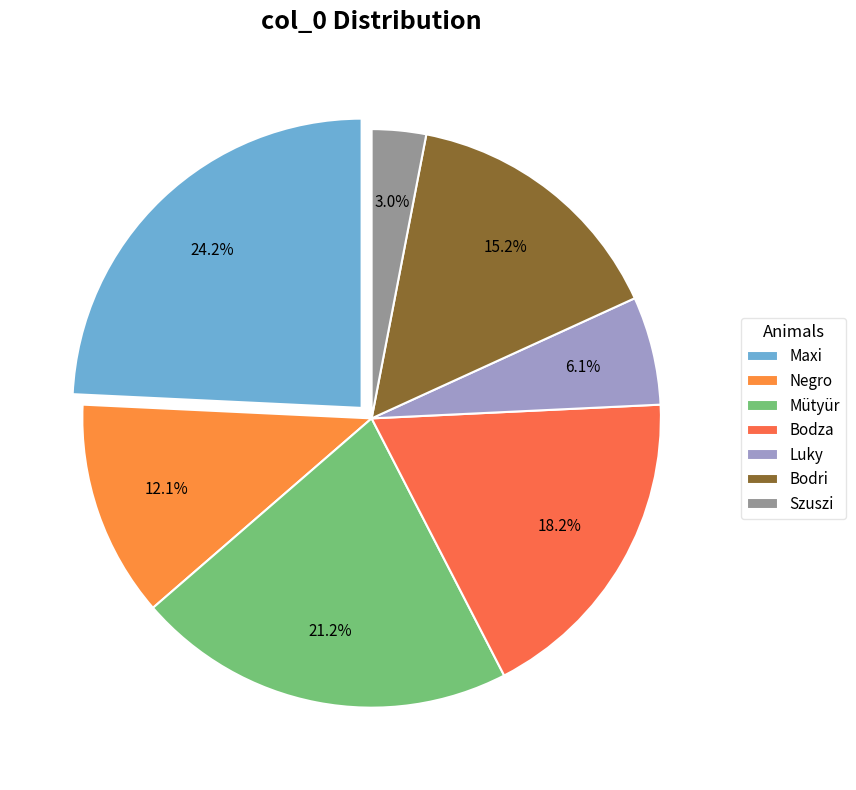

To the nearest percent, what percentage of the pie is Mütyür?

21%